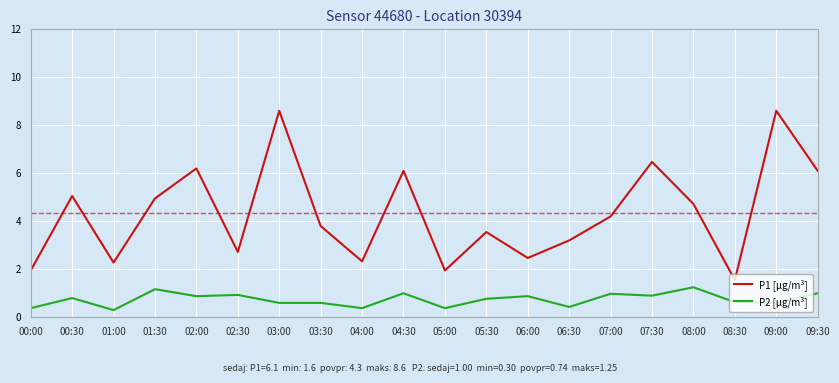

True or false: P2 [µg/m³] and P1 [µg/m³] intersect in this chart.

False